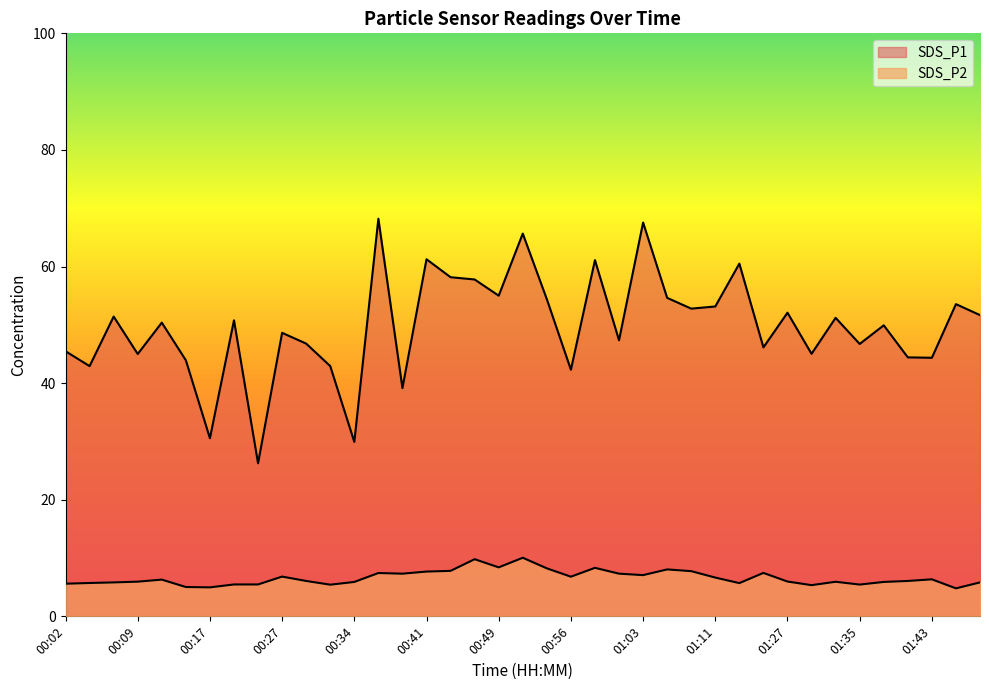

Reading left to right, what are all the values shown in this chart?

SDS_P1: 00:02=45.5	00:04=42.9	00:07=51.4	00:09=45.0	00:12=50.4	00:14=43.9	00:17=30.6	00:22=50.8	00:24=26.2	00:27=48.6	00:29=46.8	00:32=42.9	00:34=29.9	00:37=68.2	00:39=39.1	00:41=61.2	00:44=58.2	00:46=57.8	00:49=55.0	00:51=65.7	00:54=54.4	00:56=42.3	00:59=61.1	01:01=47.4	01:03=67.5	01:06=54.6	01:08=52.8	01:11=53.1	01:22=60.5	01:24=46.1	01:27=52.1	01:30=45.0	01:33=51.2	01:35=46.7	01:38=49.9	01:40=44.4	01:43=44.4	01:46=53.5	01:48=51.7
SDS_P2: 00:02=5.6	00:04=5.7	00:07=5.8	00:09=6.0	00:12=6.3	00:14=5.0	00:17=5.0	00:22=5.5	00:24=5.5	00:27=6.8	00:29=6.1	00:32=5.4	00:34=5.9	00:37=7.4	00:39=7.3	00:41=7.7	00:44=7.8	00:46=9.8	00:49=8.4	00:51=10.1	00:54=8.2	00:56=6.8	00:59=8.3	01:01=7.3	01:03=7.1	01:06=8.1	01:08=7.8	01:11=6.7	01:22=5.7	01:24=7.5	01:27=6.0	01:30=5.3	01:33=5.9	01:35=5.5	01:38=5.9	01:40=6.1	01:43=6.3	01:46=4.8	01:48=5.8